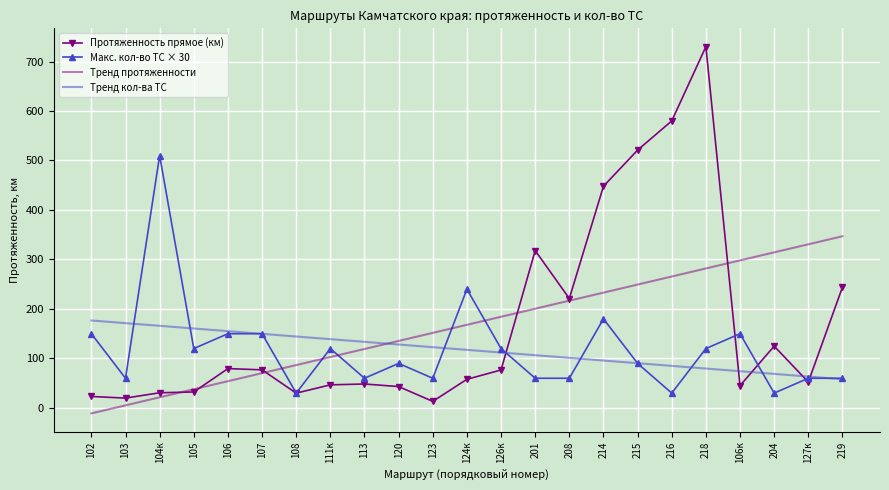

At which label does Макс. кол-во ТС × 30 first exceed 90?

102